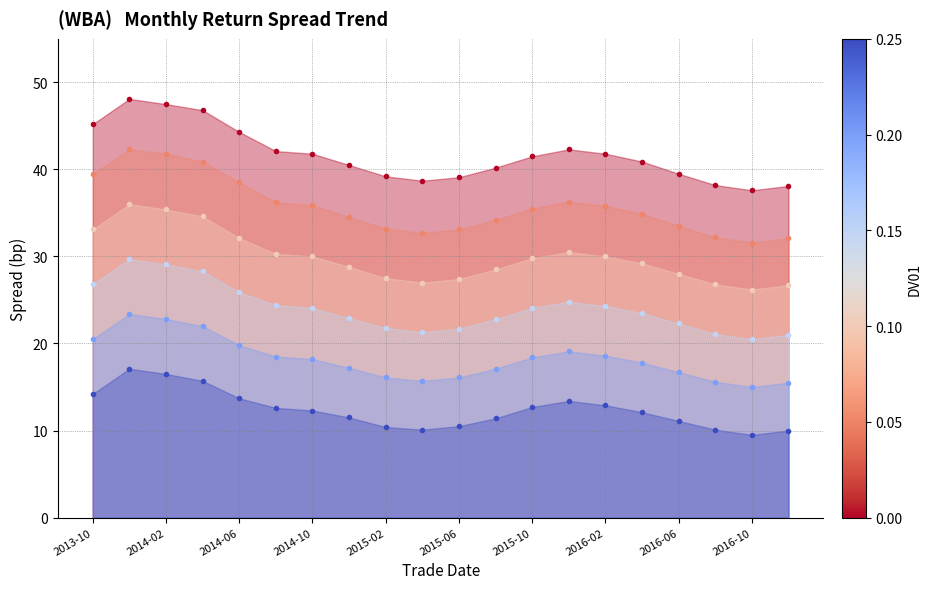

What is the difference between the maximum and second lowest values in the Series3 series?

9.3